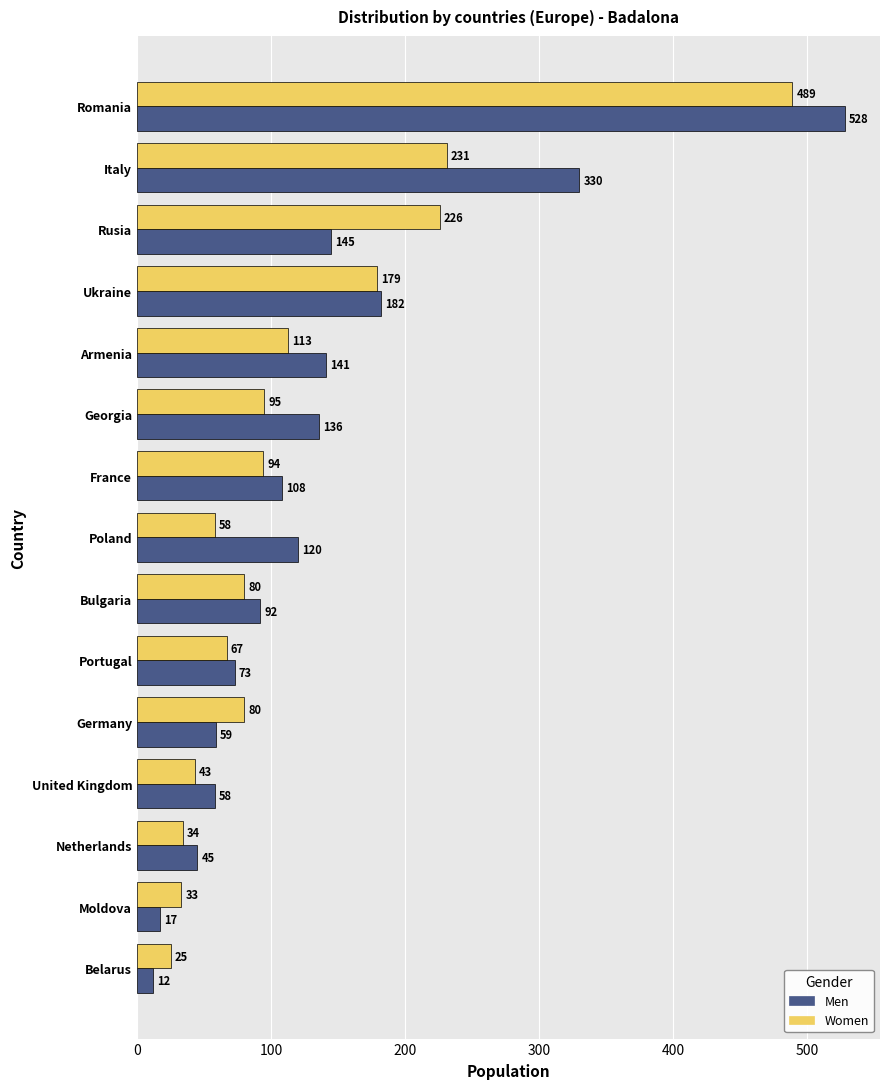

What is the difference between the Men values at Moldova and Belarus?

5